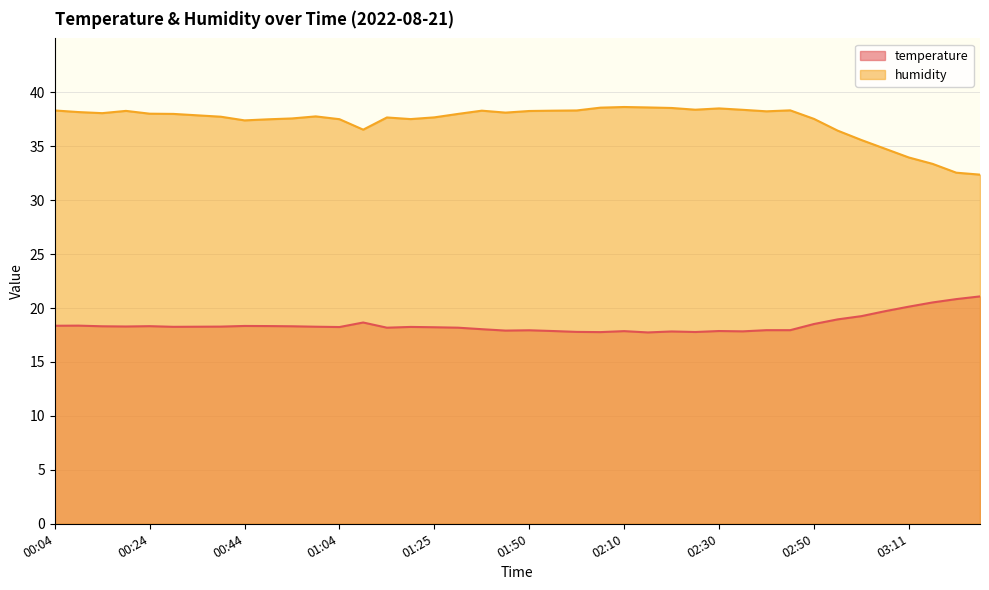

Where is the first local maximum for temperature?

00:09